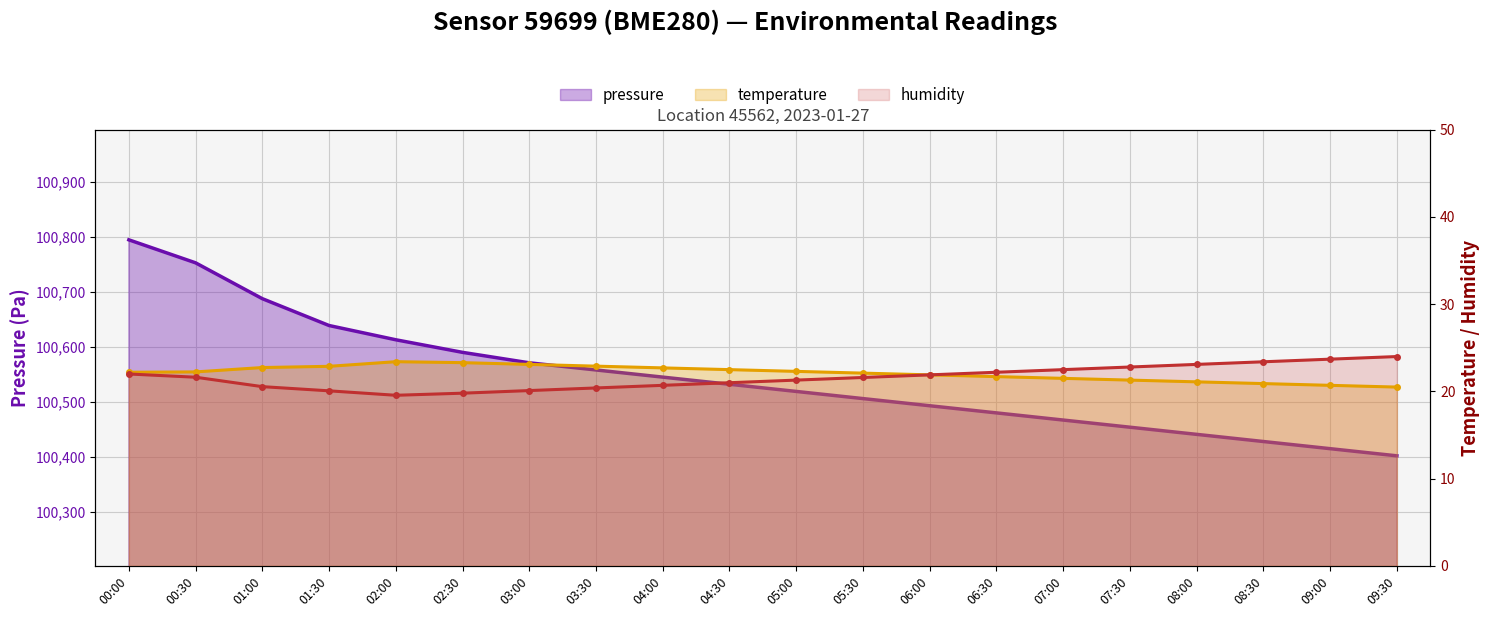

Is it true that pressure equals 164246.4 at 02:00?

False